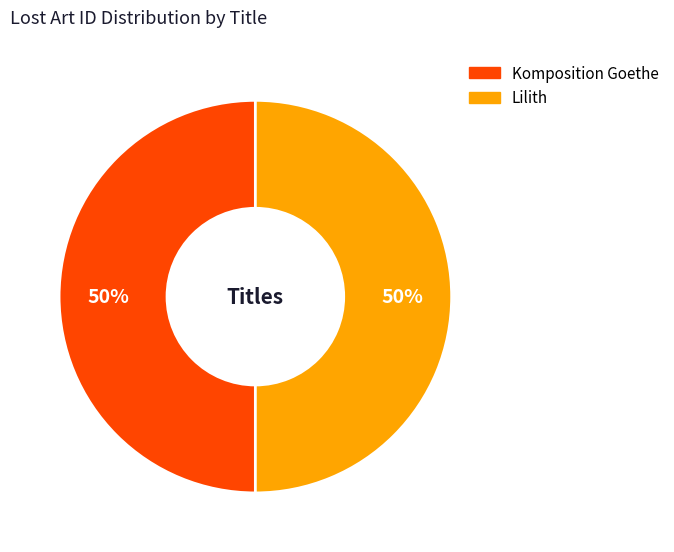

How many segments does this pie chart have?

2